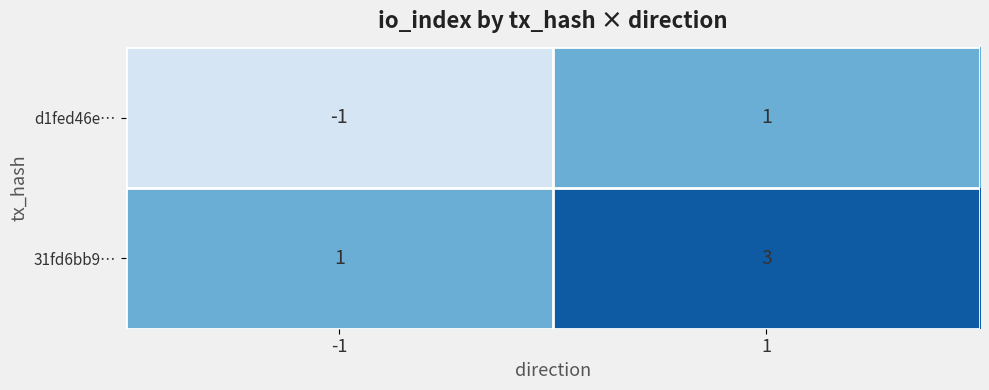

What is the sum of the 31fd6bb9… values at 1 and -1?

4